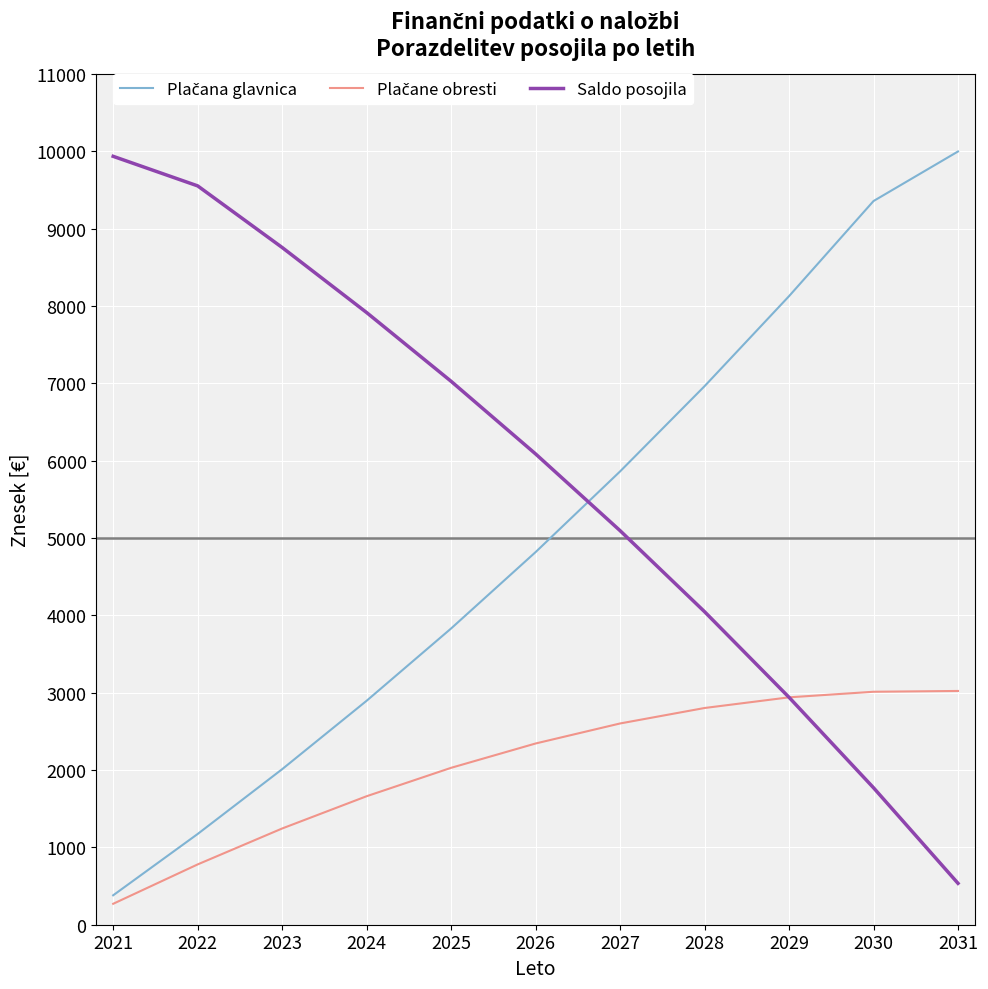

Where is Saldo posojila nearest to the value 5236?

2027